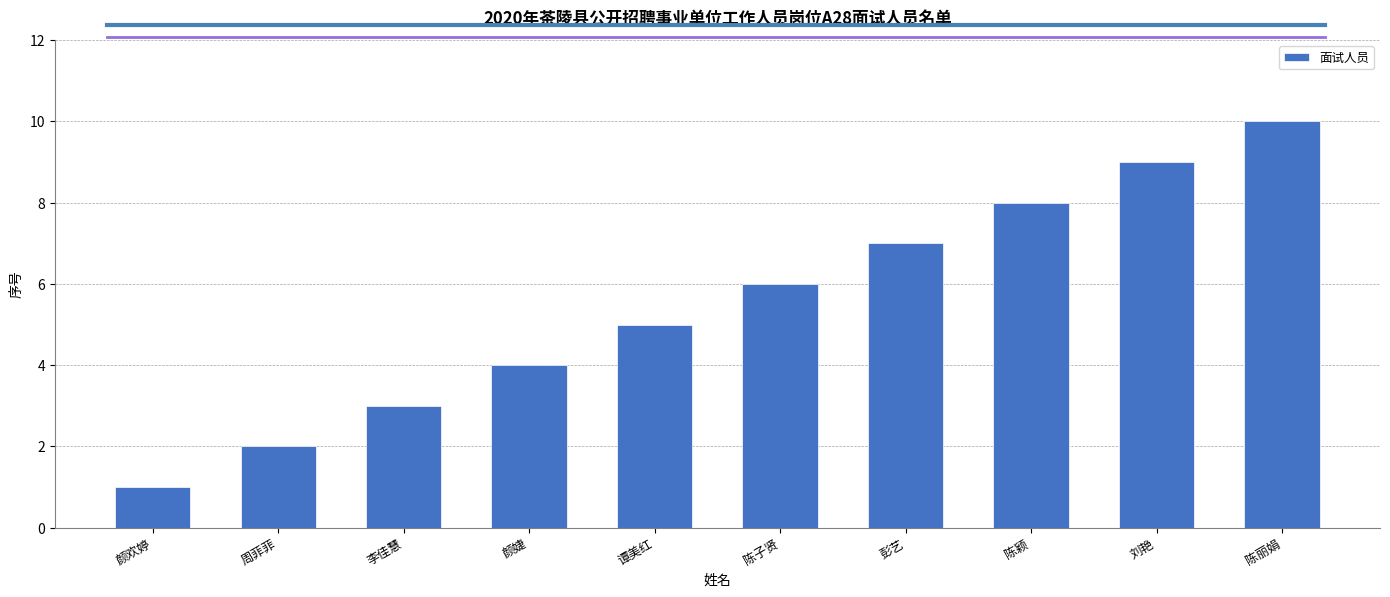

List the labels in order of value, largest first.

陈丽娟, 刘艳, 陈颖, 彭艺, 陈子贤, 谭美红, 颜婕, 李佳慧, 周菲菲, 颜欢婷